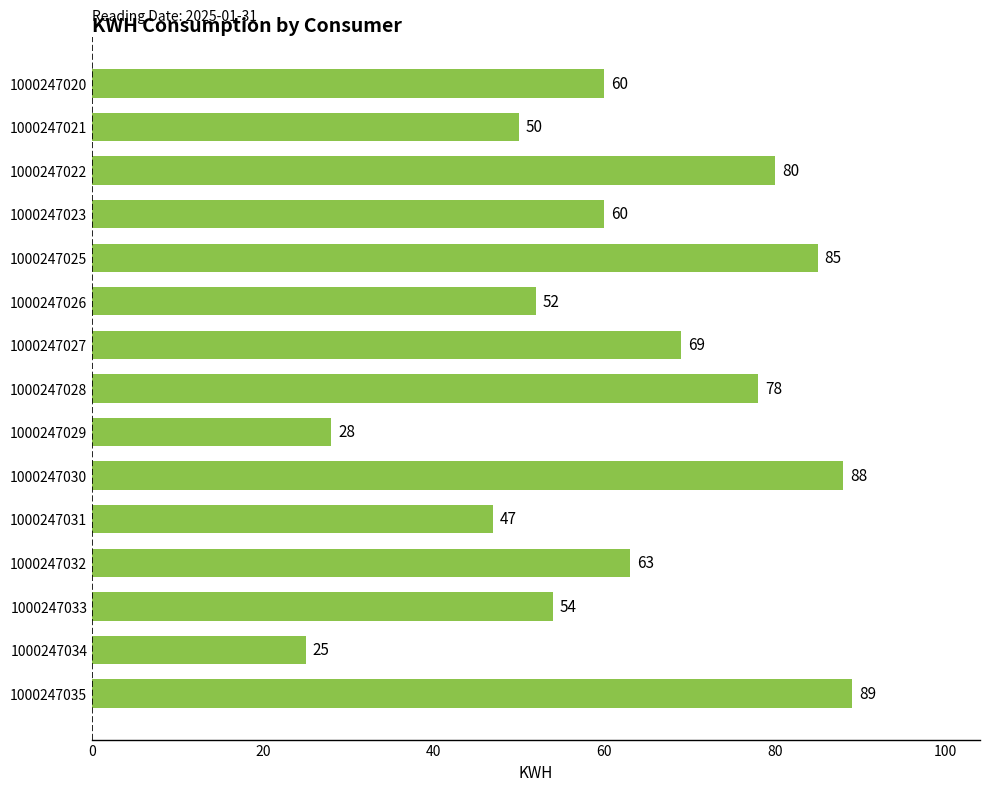

Between 1000247032 and 1000247033, which is larger?

1000247032